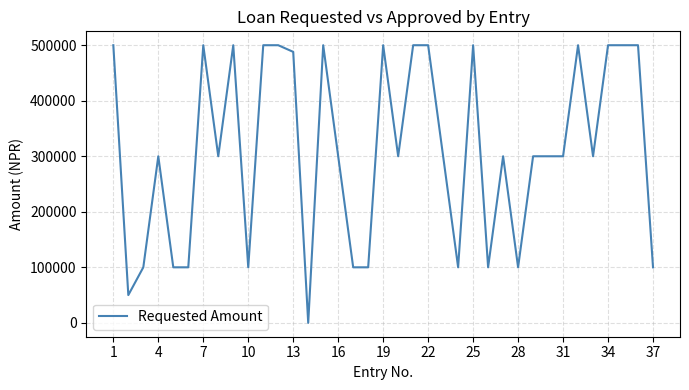

How many series are shown in this chart?

1